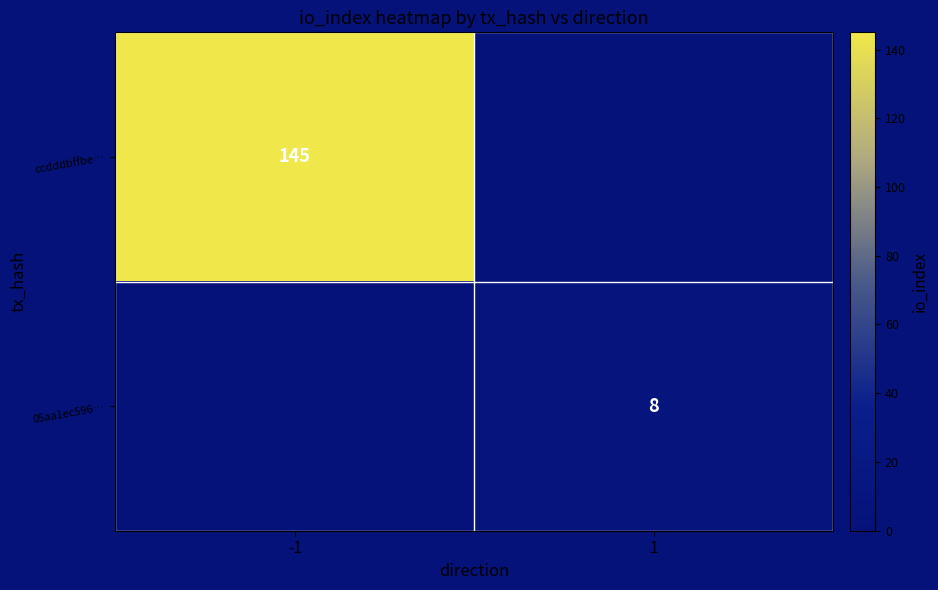

What is the difference between the highest and lowest values at 1?

8